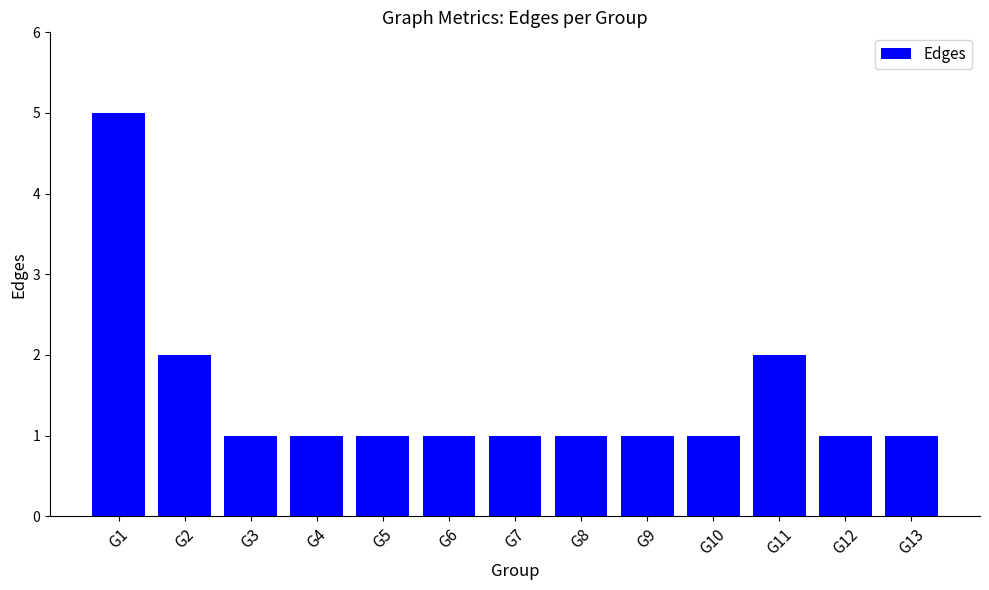

What is the maximum value shown in the chart?

5